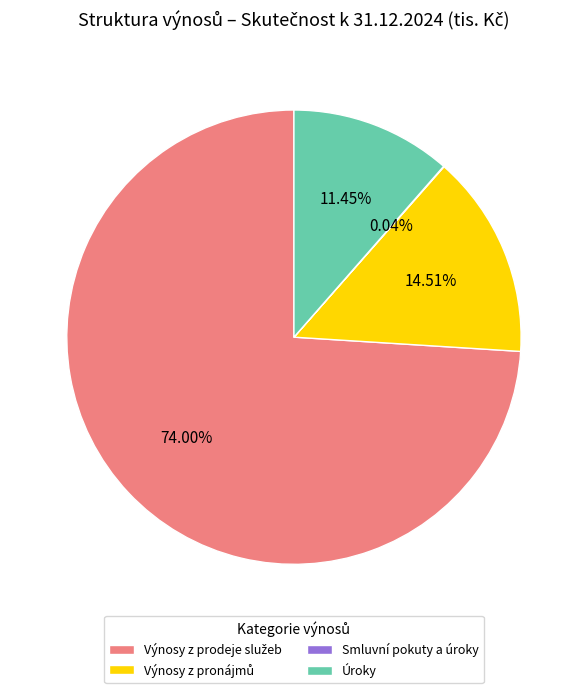

Is there a majority slice in this chart?

Yes